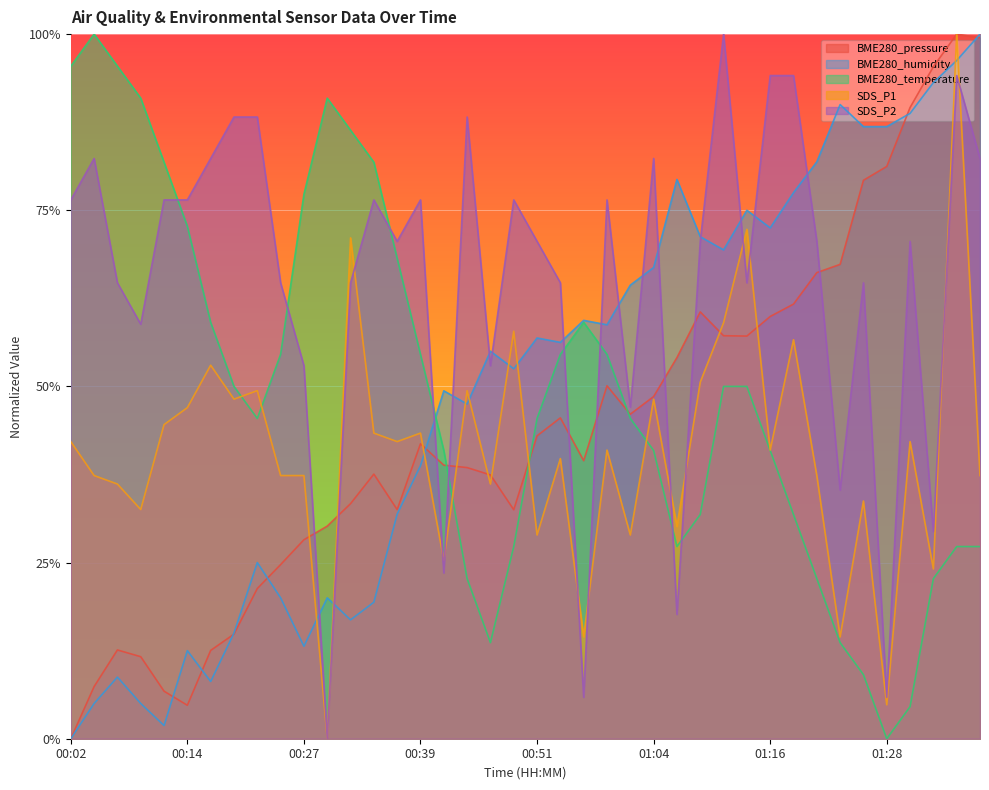

What is the sum of all BME280_humidity values?

19.8